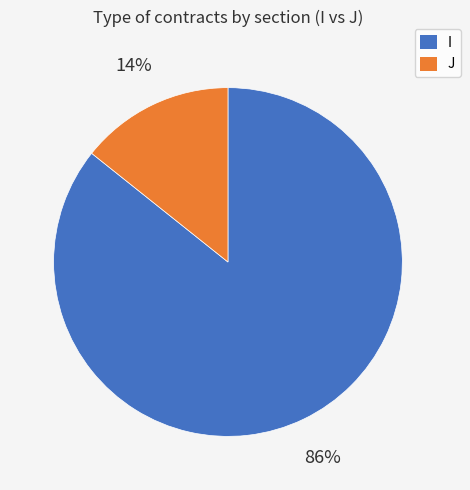

What percentage is the J slice, to the nearest percent?

14%